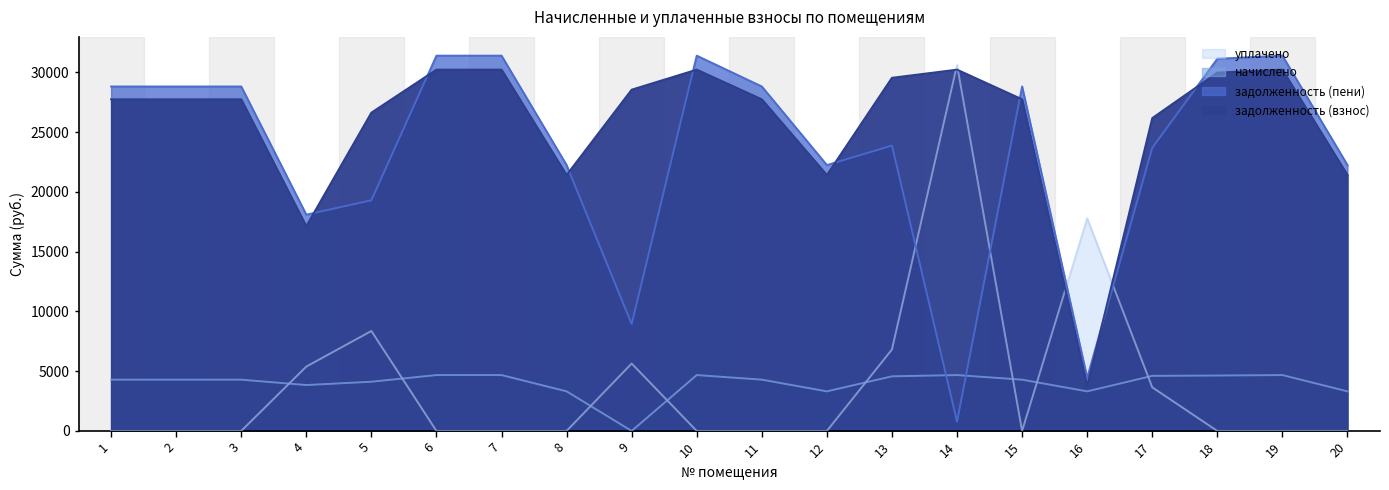

At how many categories does at least one series exceed 30144?

6